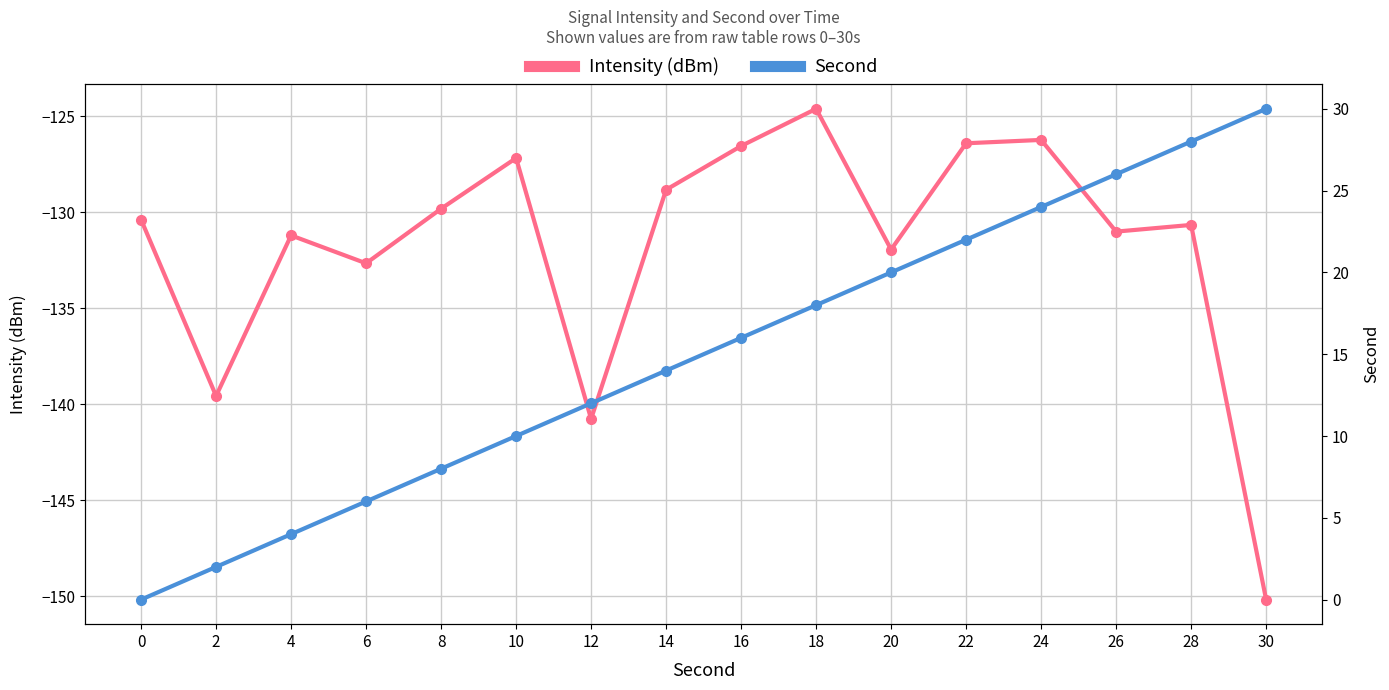

What is the value of the Second point at the 10th from the left?

18.0